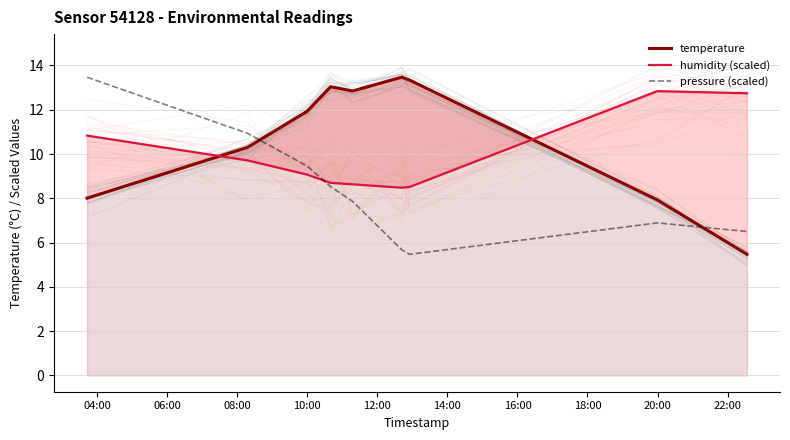

How many times do humidity (scaled) and temperature cross each other?

2